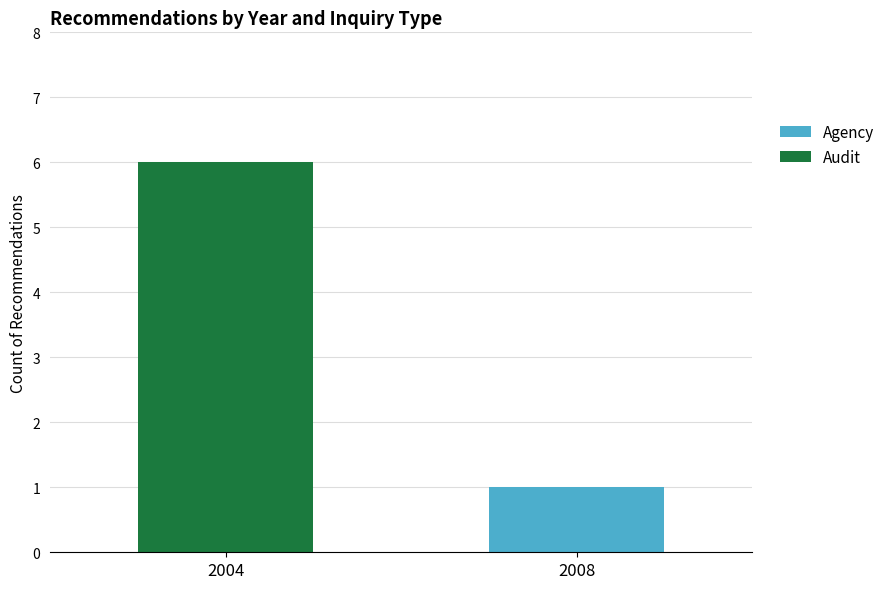

Reading left to right, transcribe the values for Agency.

2004=0	2008=1